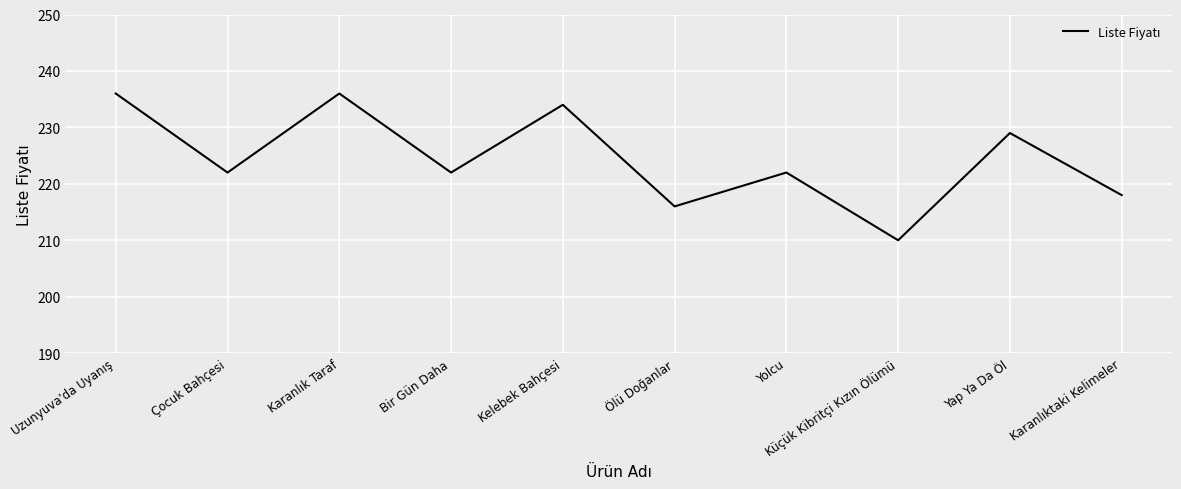

Reading right to left, what are all the values shown in this chart?

218	229	210	222	216	234	222	236	222	236